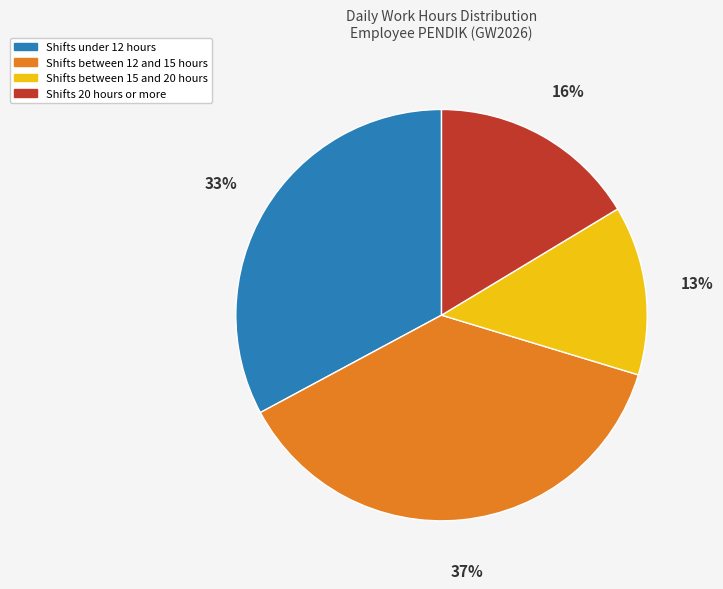

Is it true that Shifts between 15 and 20 hours is 13% of the pie?

True